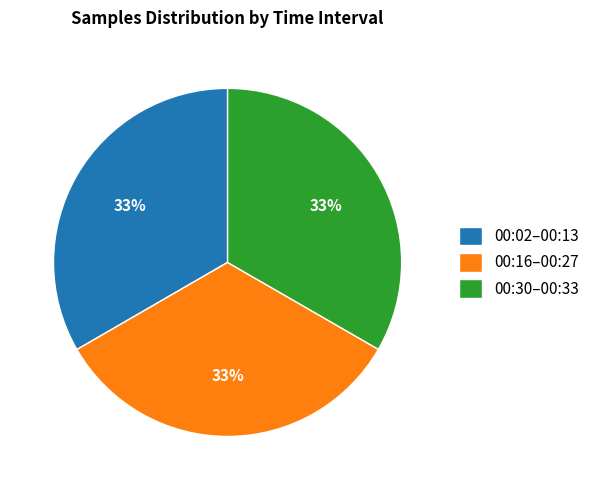

Is there a majority slice in this chart?

No